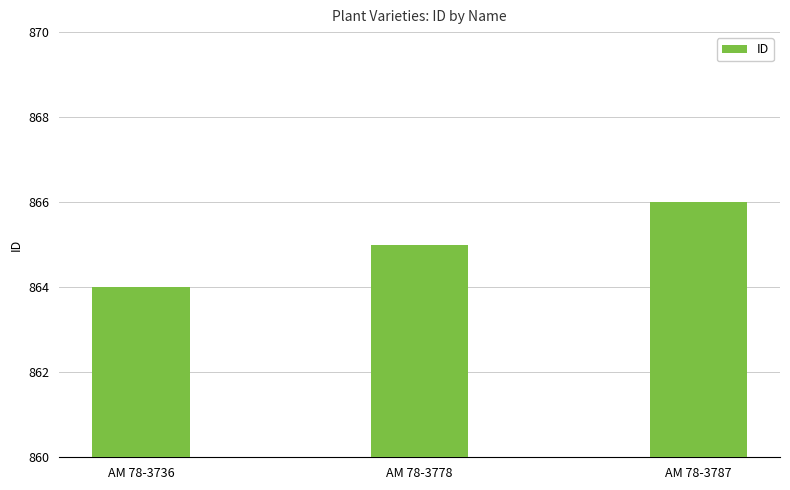

What is the value of the 1st bar from the left?

864